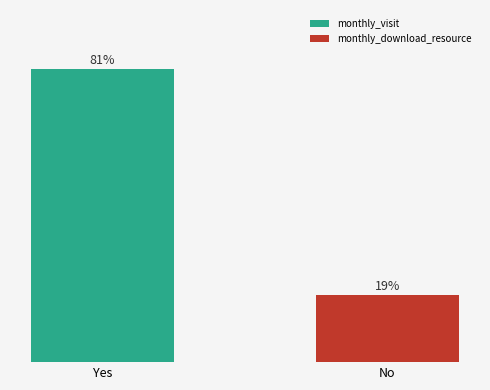

What is the label of the 2nd bar from the right?

Yes